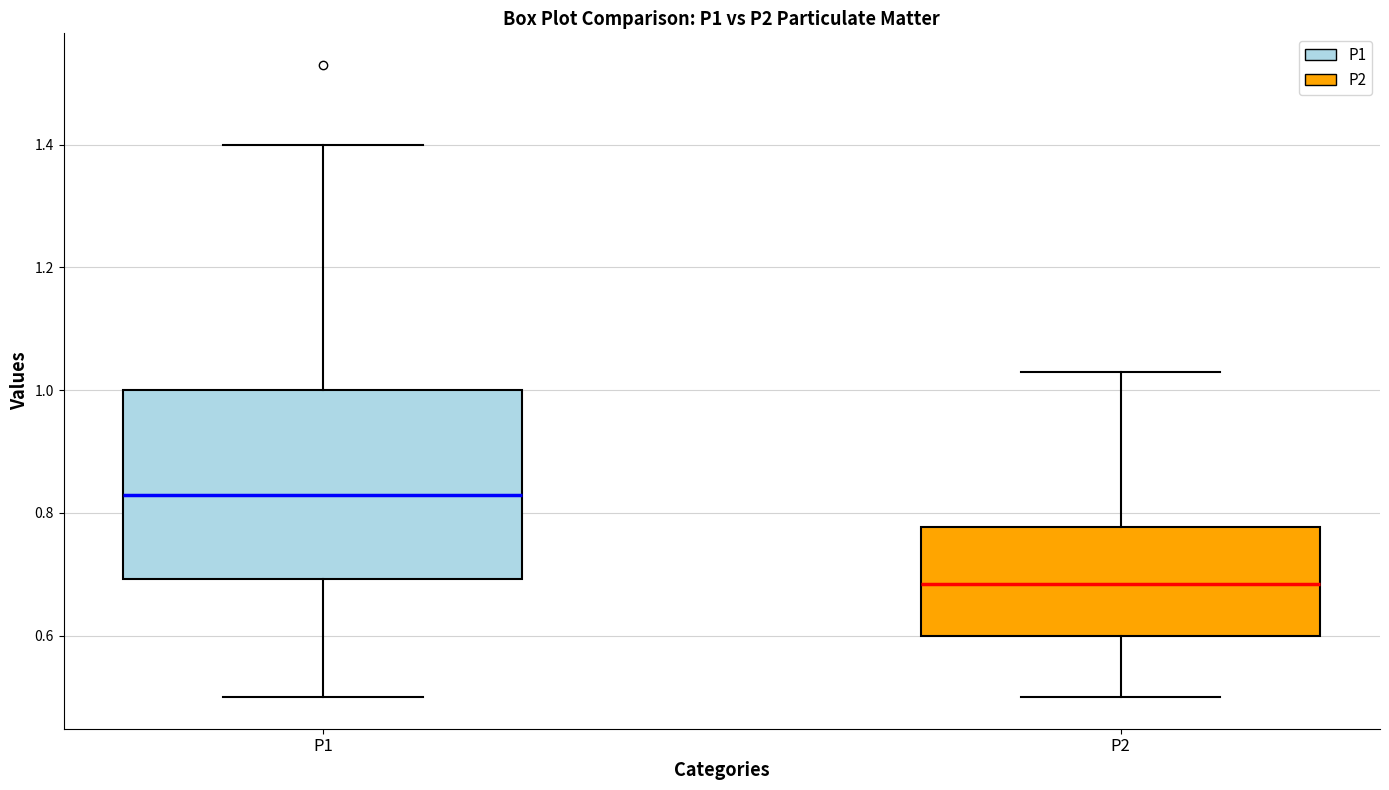

Which box's median line is the lowest?

P2